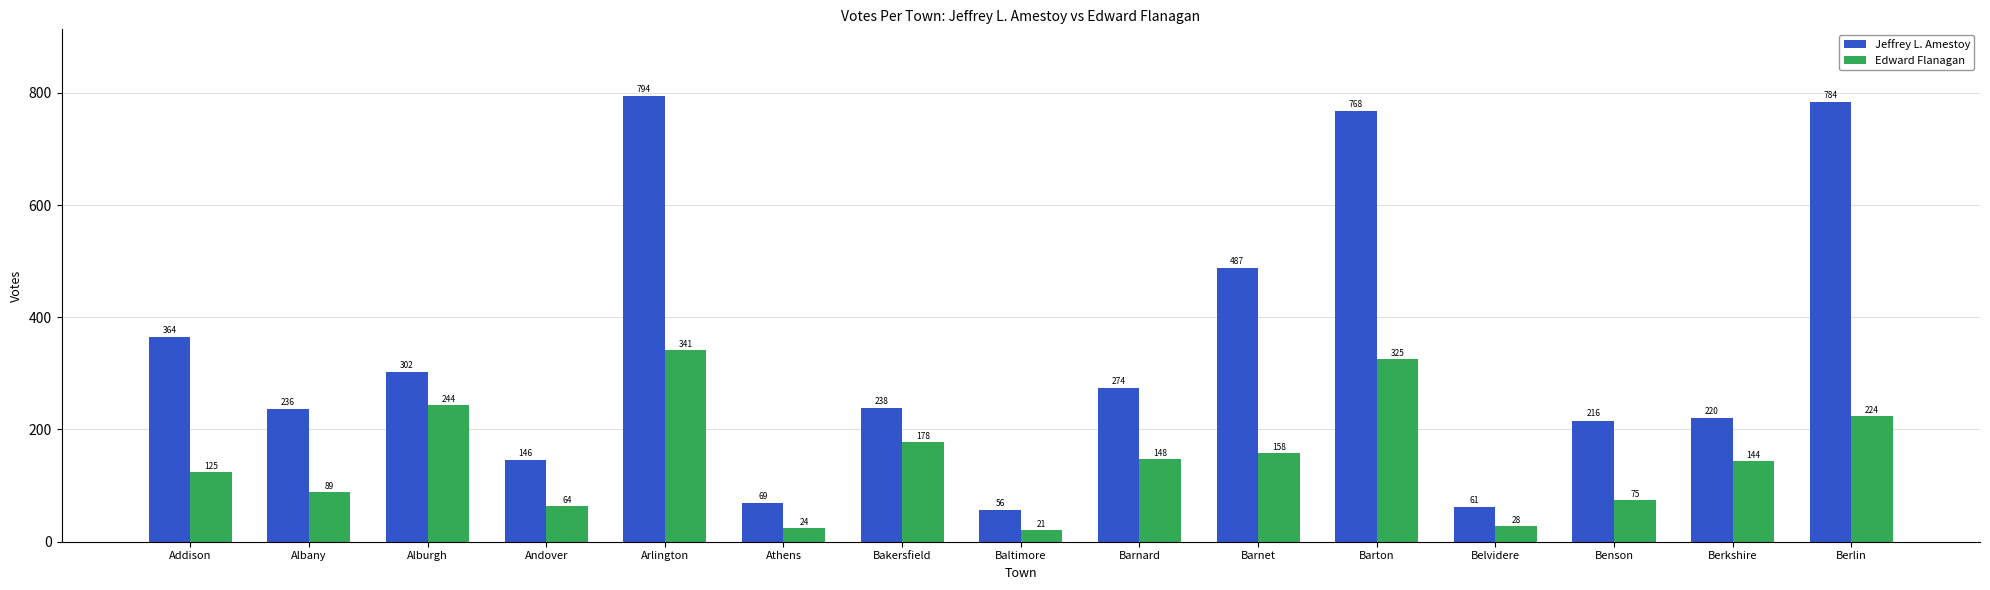

What is the difference between the Jeffrey L. Amestoy values at Barton and Addison?

404